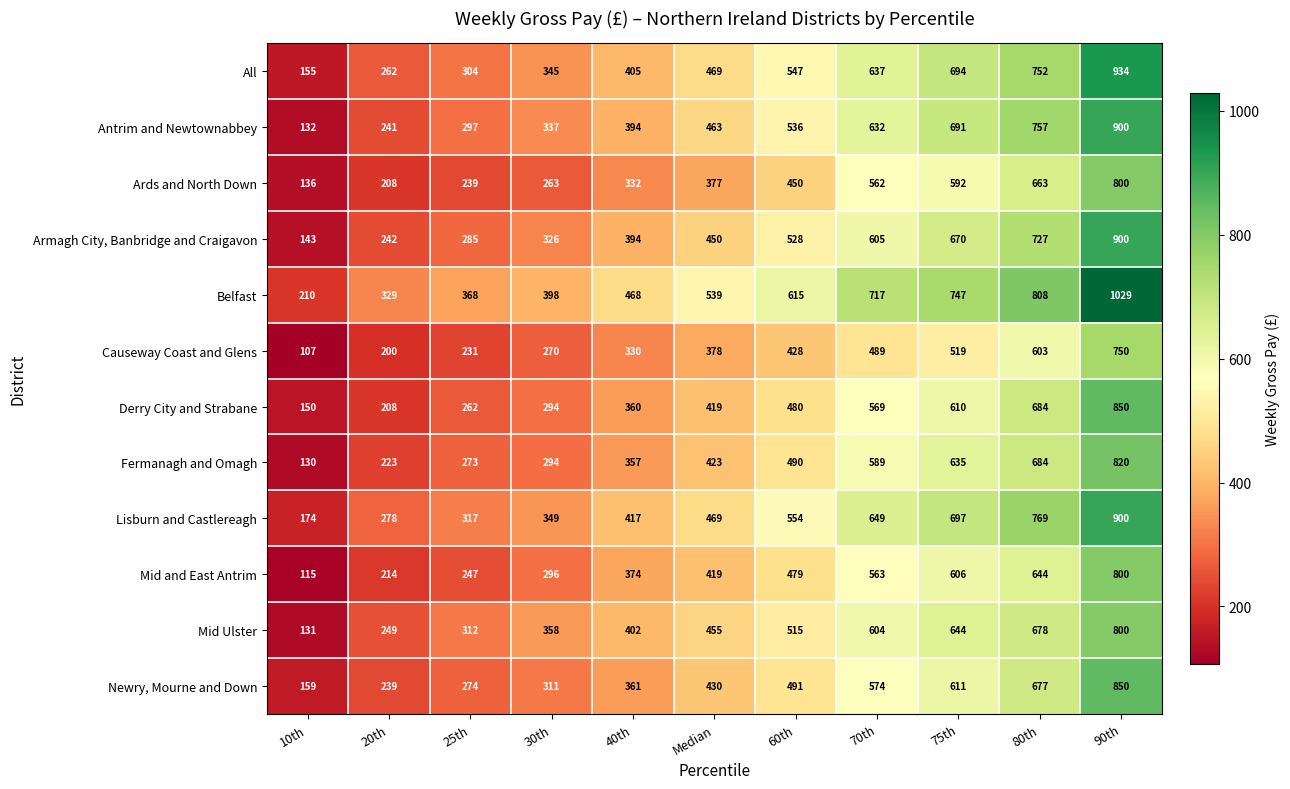

What is the total value across all series at 80th?

8446